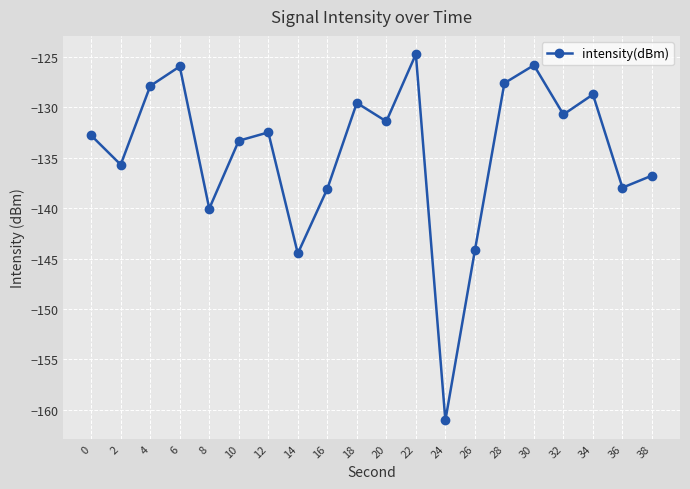

What is the maximum value shown in the chart?

-124.7